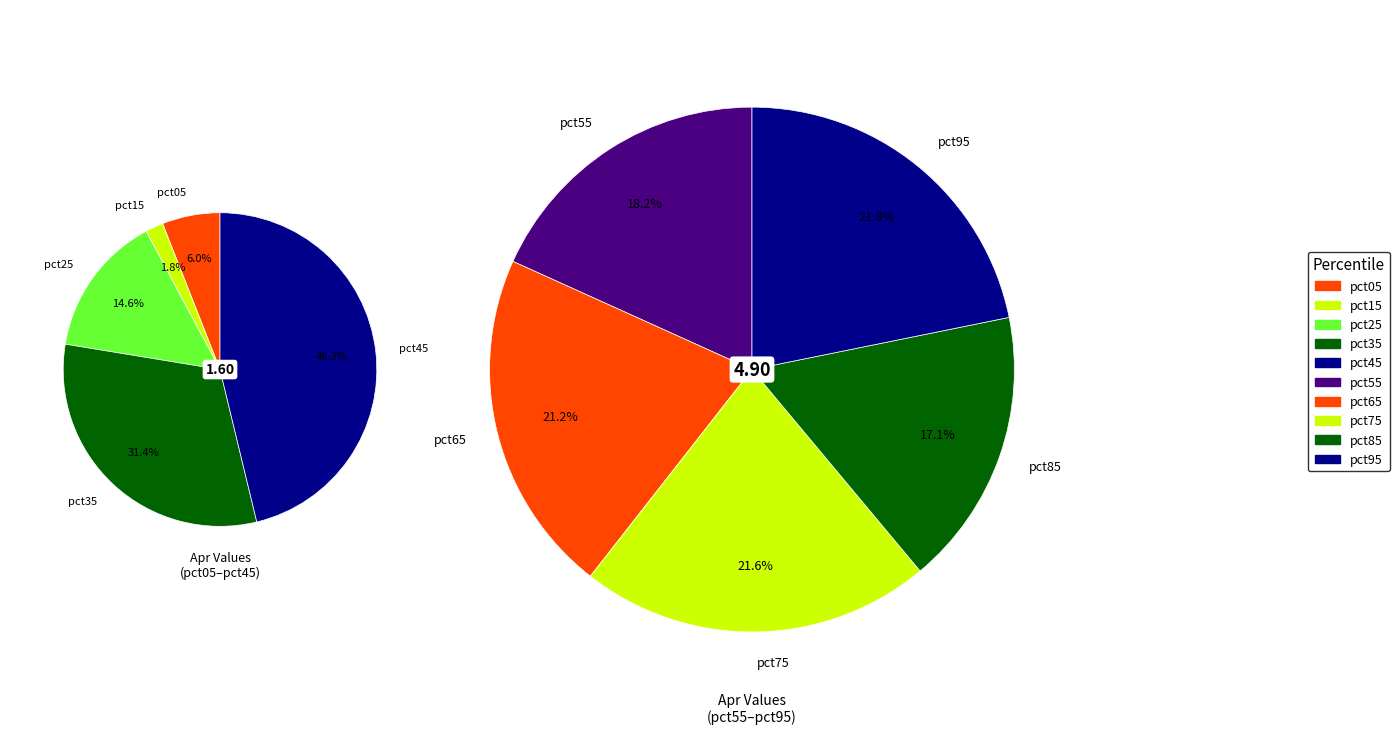

Is there any slice that represents more than half of the pie?

No